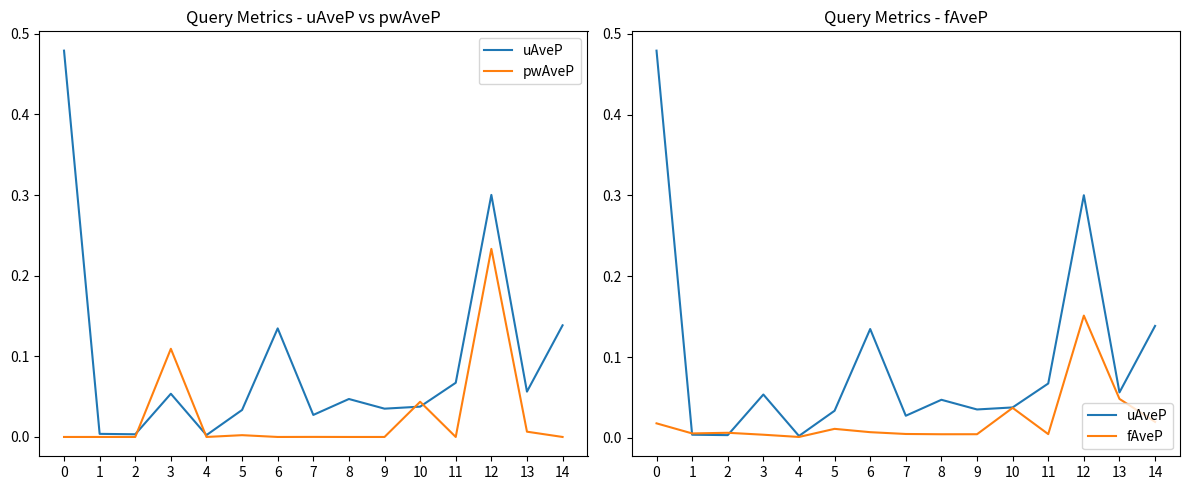

True or false: pwAveP has a value of -0.1 at 9.

False